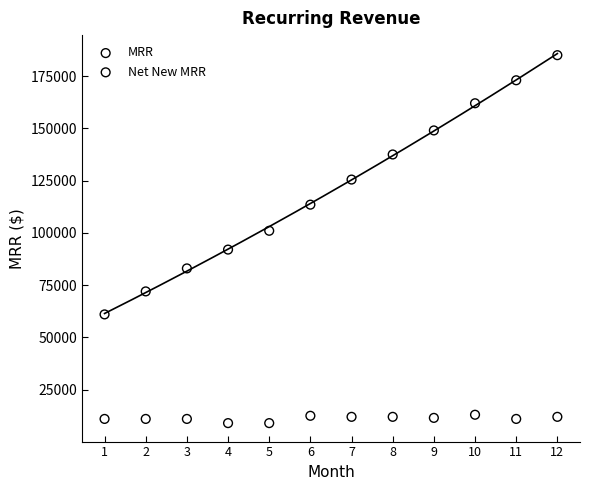

What are all the series names shown in the legend?

MRR, Net New MRR